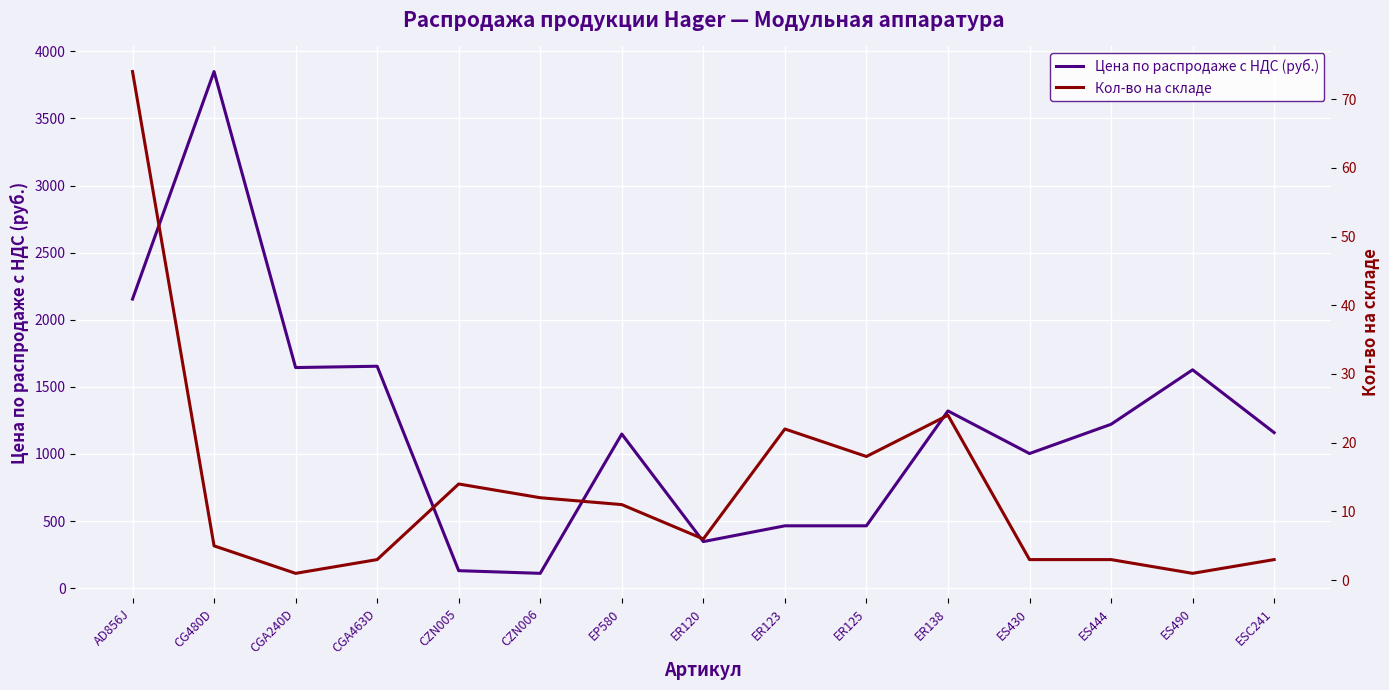

At which category does Кол-во на складе reach its first local valley?

CGA240D